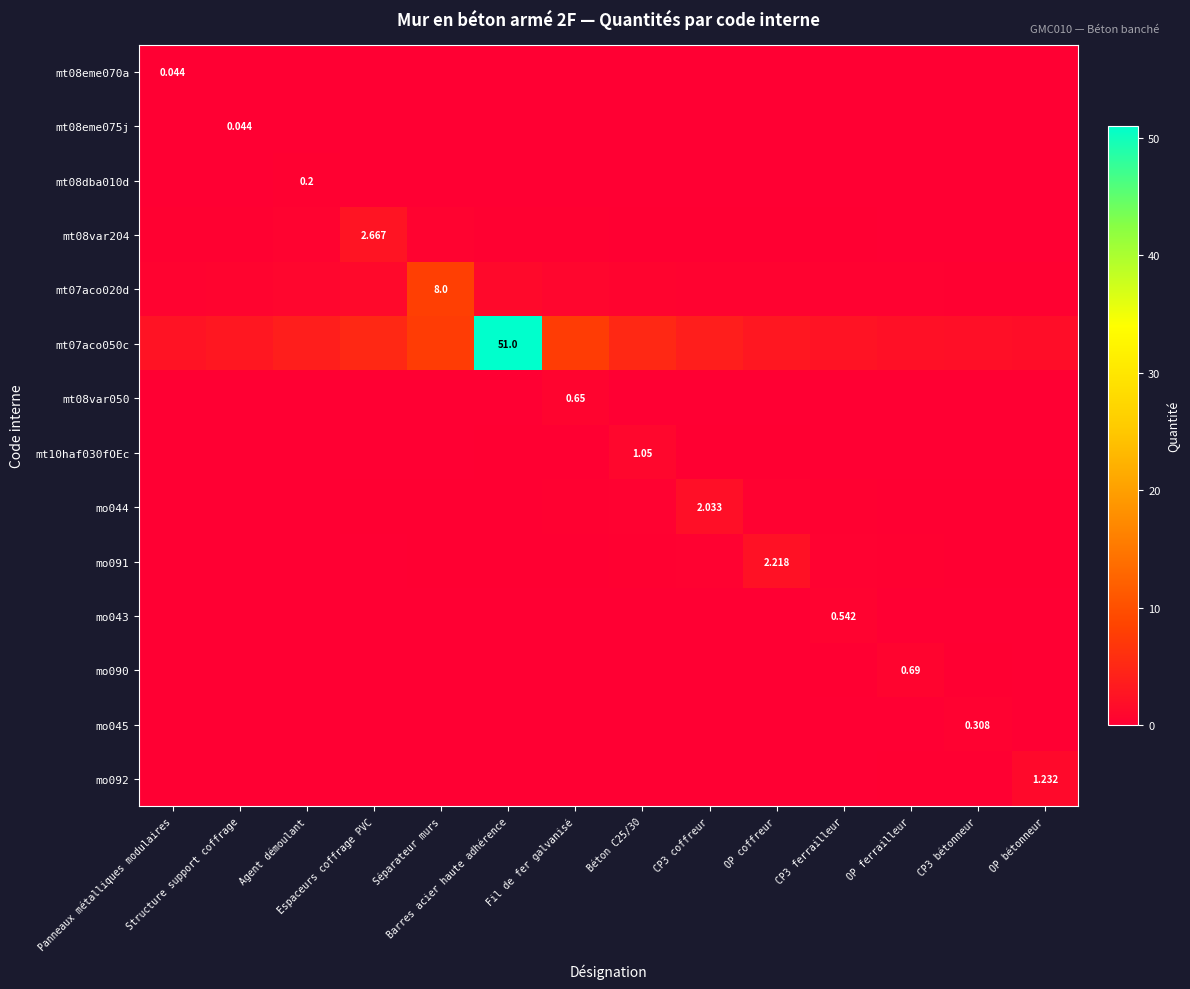

Is the value of mo043 at Béton C25/30 greater than the value of mt07aco020d at Structure support coffrage?

No